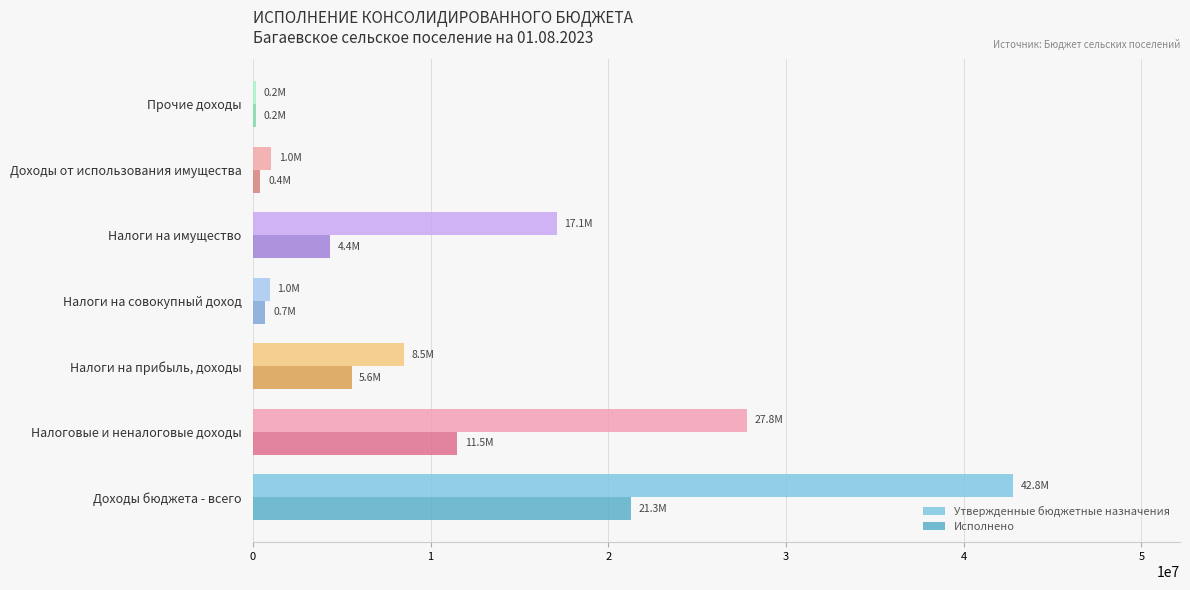

What is the maximum value shown in the chart?

42766400.0